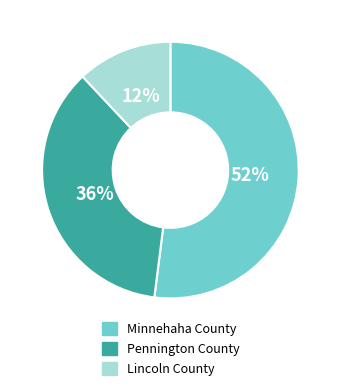

Is there a majority slice in this chart?

Yes